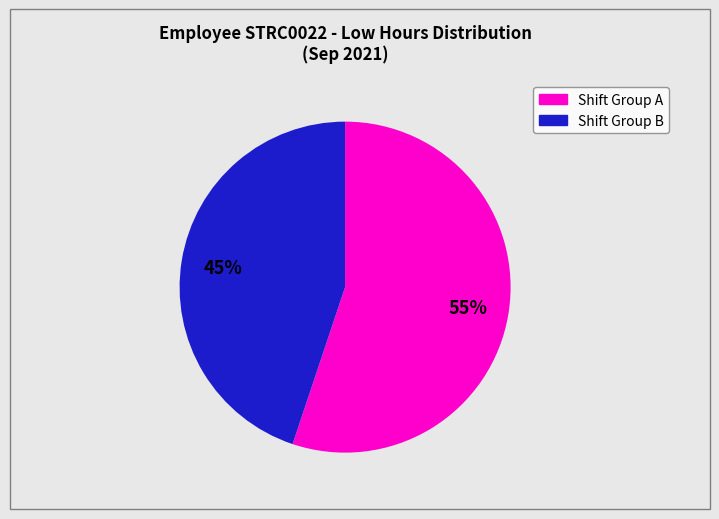

To the nearest percent, what is the difference between the largest and smallest slice percentages?

10%